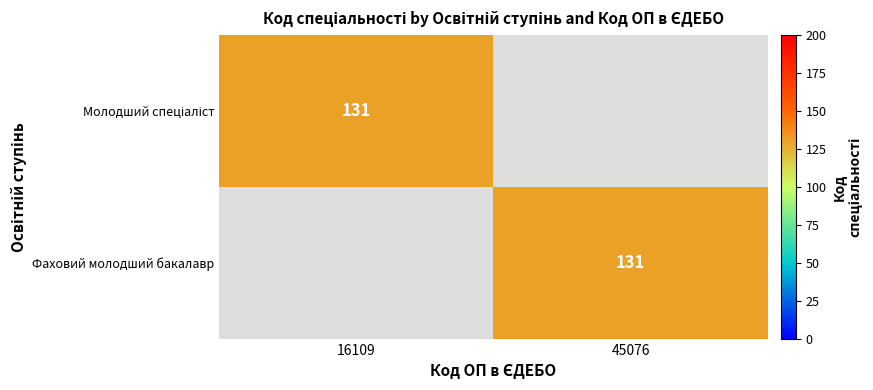

The Фаховий молодший бакалавр series shows 131 at 45076. True or false?

True